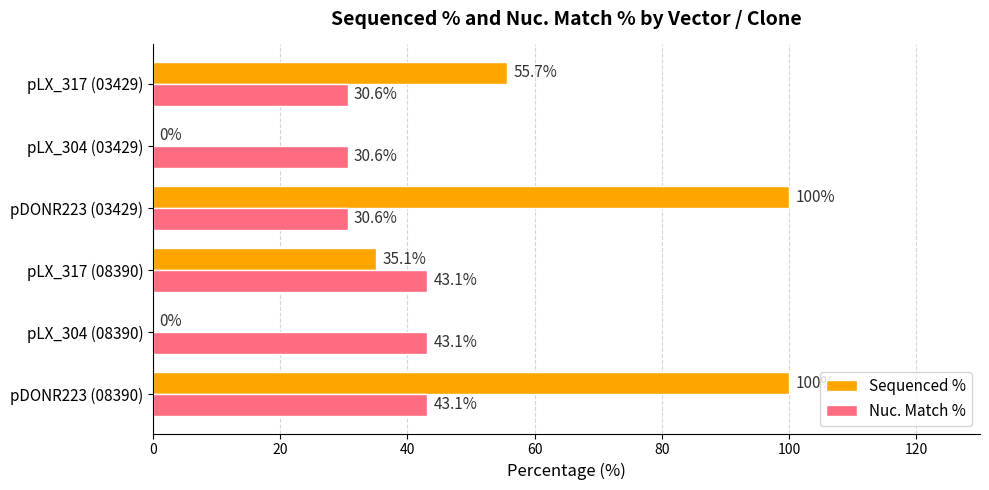

Between pLX_304 (08390) and pLX_317 (03429), which series saw the biggest shift?

Sequenced %